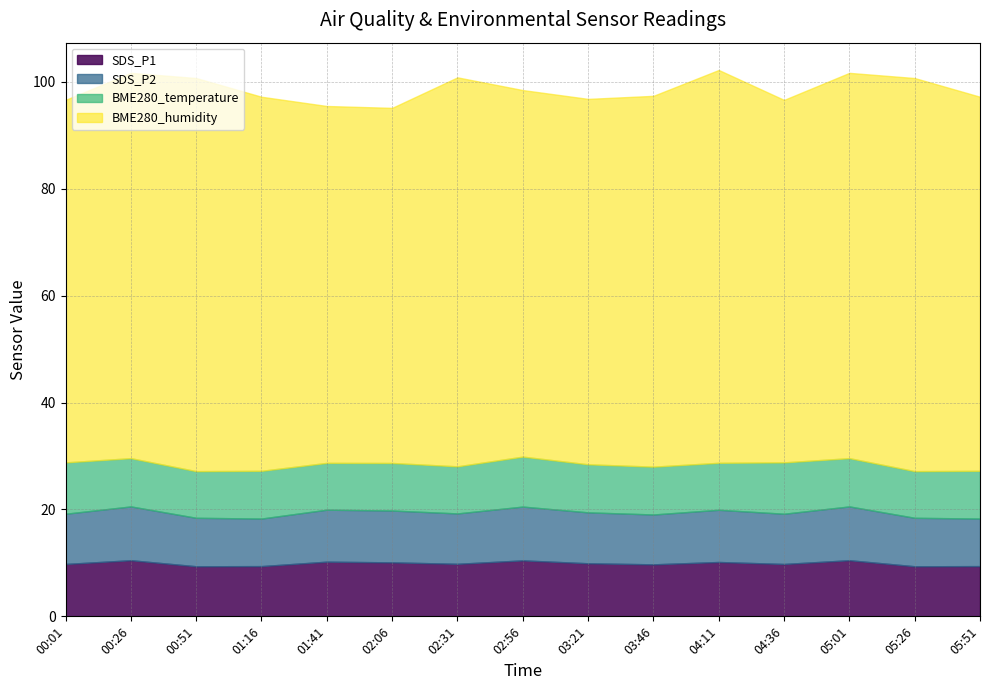

What is the label of the 15th point from the left?

05:51